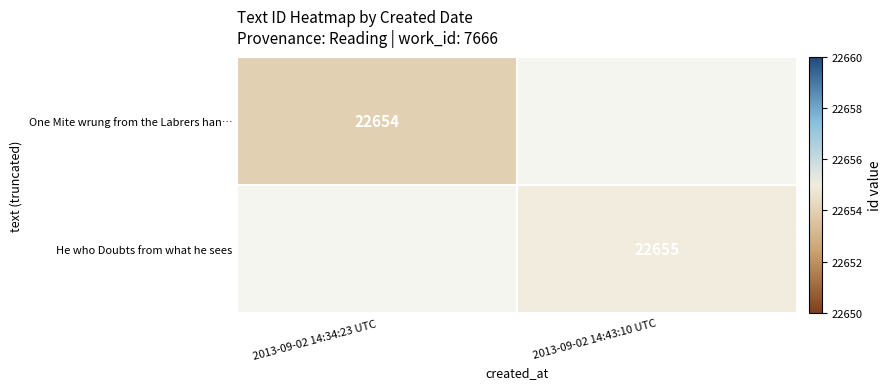

Is it true that One Mite wrung from the Labrers han… equals 8954.0 at 2013-09-02 14:34:23 UTC?

False